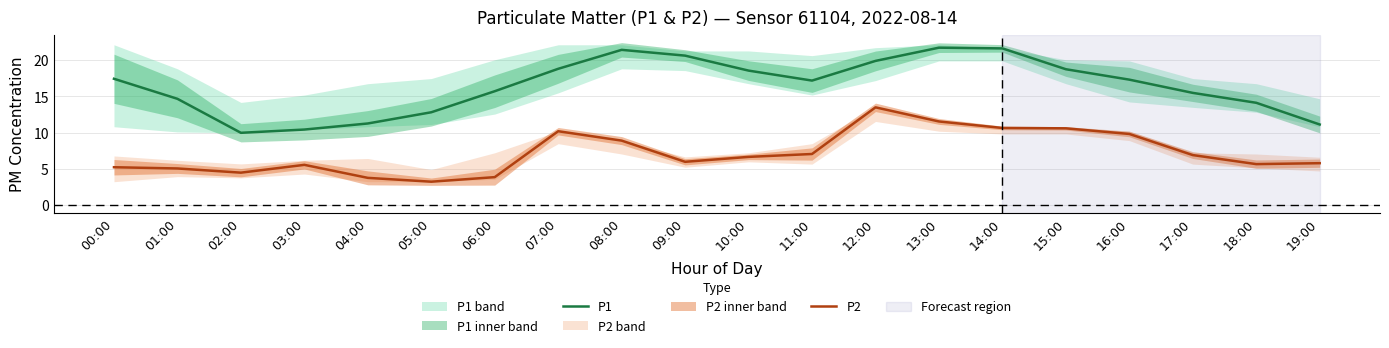

Between 10:00 and 07:00, which is larger?

07:00